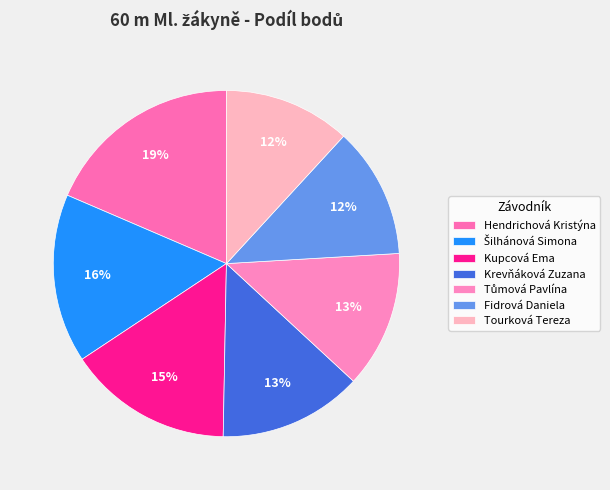

Count the number of slices in the pie.

7